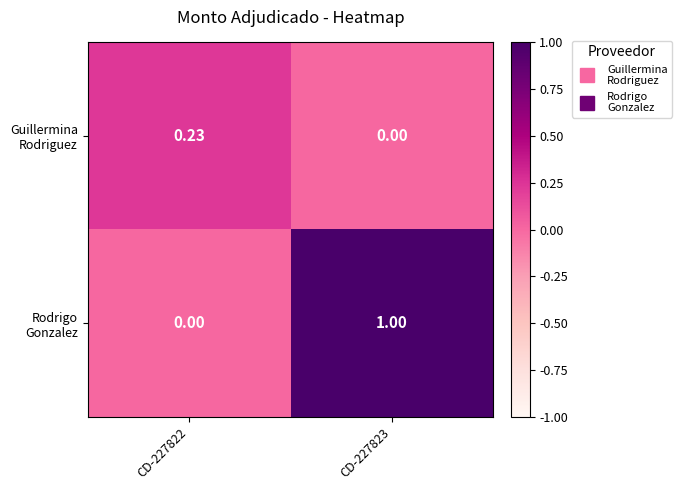

At which category is the sum across all series the highest?

CD-227823